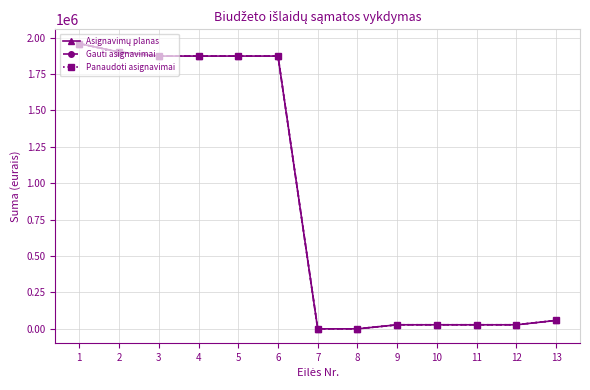

Does the chart have visible grid lines?

Yes